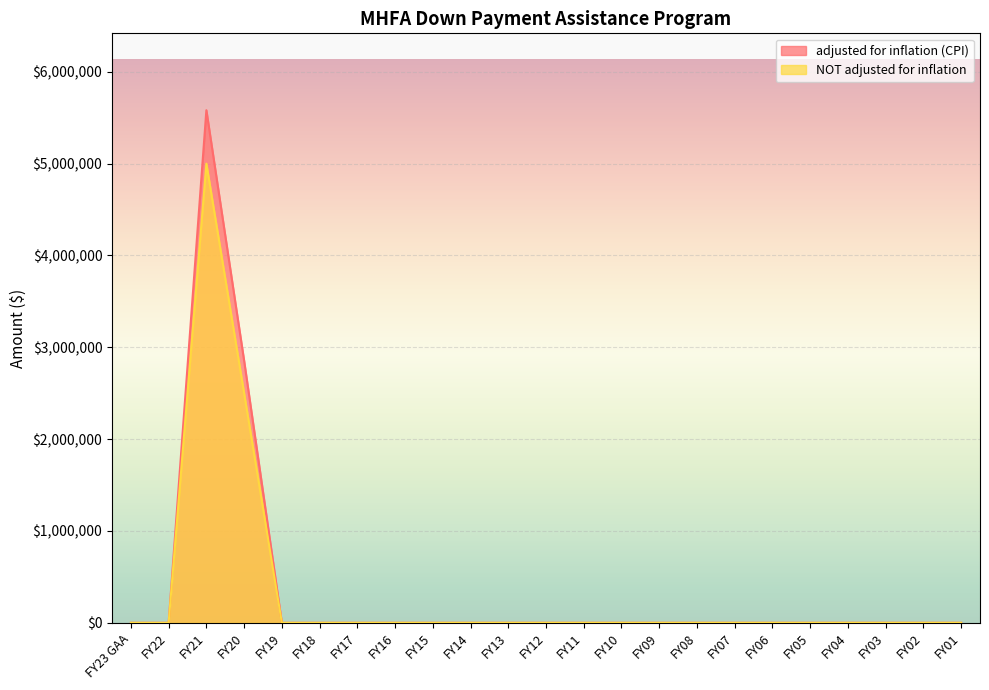

At FY02, list the series in order from largest to smallest.

adjusted for inflation (CPI), NOT adjusted for inflation